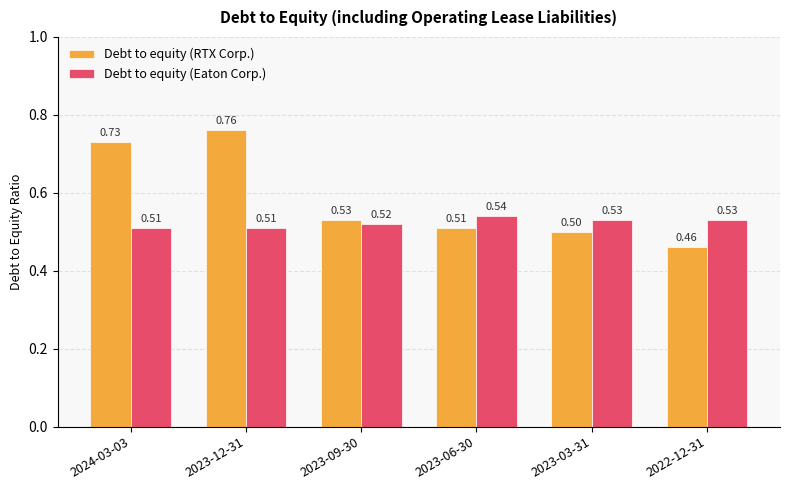

At 2024-03-03, list the series in order from smallest to largest.

Debt to equity (Eaton Corp.), Debt to equity (RTX Corp.)